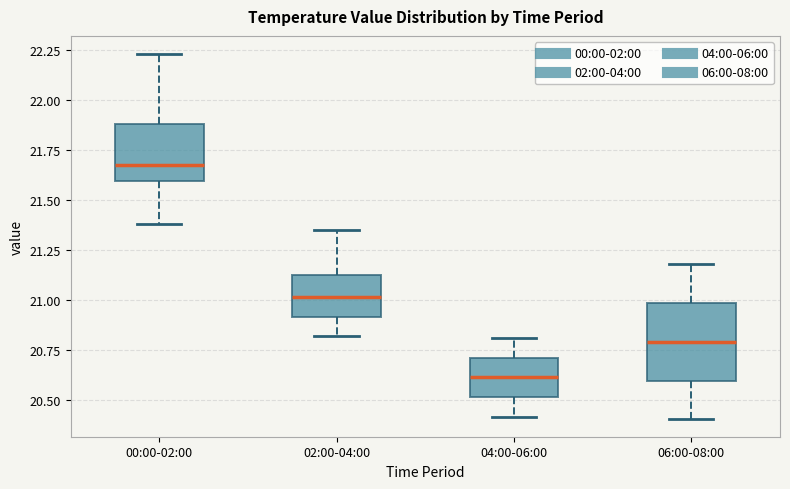

Reading left to right, read every box against the y-axis: the position of its median line, the range the box covers, and the ends of its whiskers. The values are not printed on the chart, so give them approximately, as read against the axis.

00:00-02:00: median 21.70, box 21.60 to 21.90, whiskers 21.40 to 22.25
02:00-04:00: median 21.00, box 20.90 to 21.15, whiskers 20.80 to 21.35
04:00-06:00: median 20.60, box 20.50 to 20.70, whiskers 20.40 to 20.80
06:00-08:00: median 20.80, box 20.60 to 21.00, whiskers 20.40 to 21.20